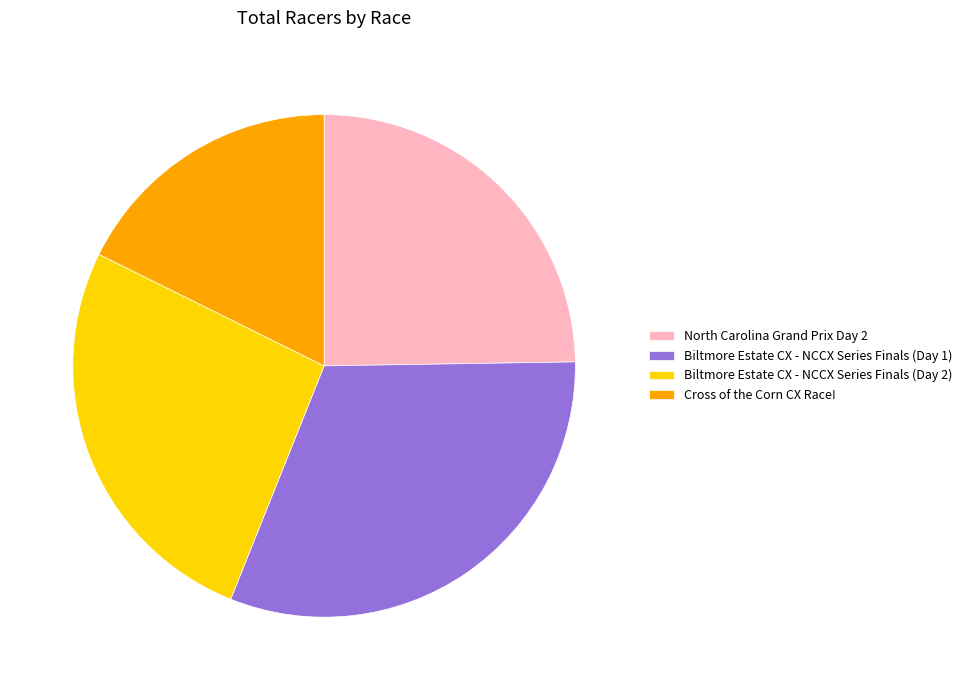

Is the sum of North Carolina Grand Prix Day 2 and Cross of the Corn CX Race! greater than half?

No